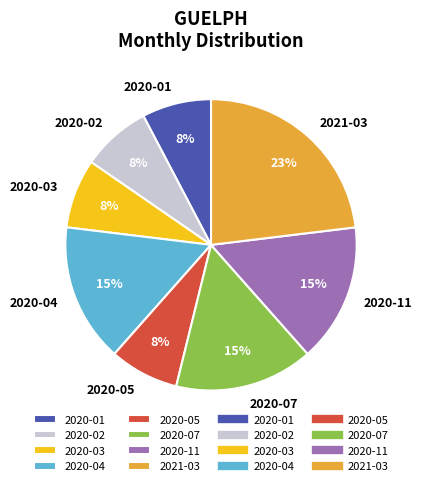

To the nearest percent, what portion does 2020-04 represent?

15%